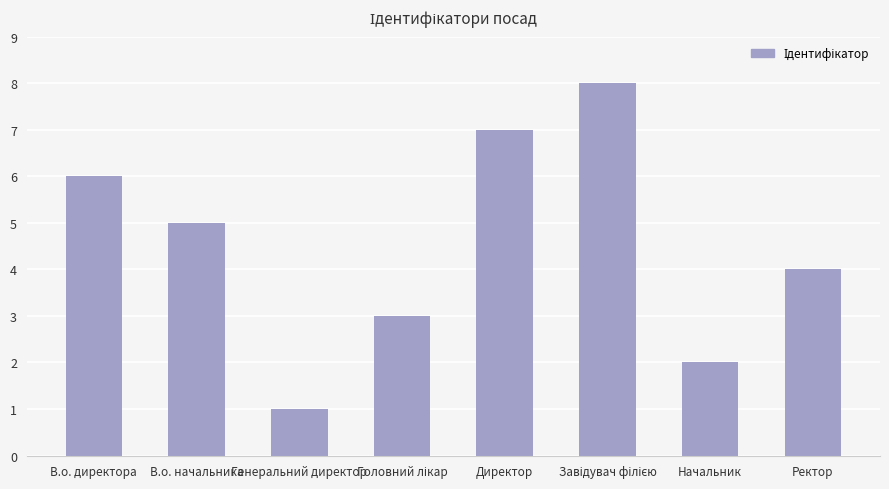

Approximately how many times larger is the value at В.о. директора compared to Начальник?

3.0